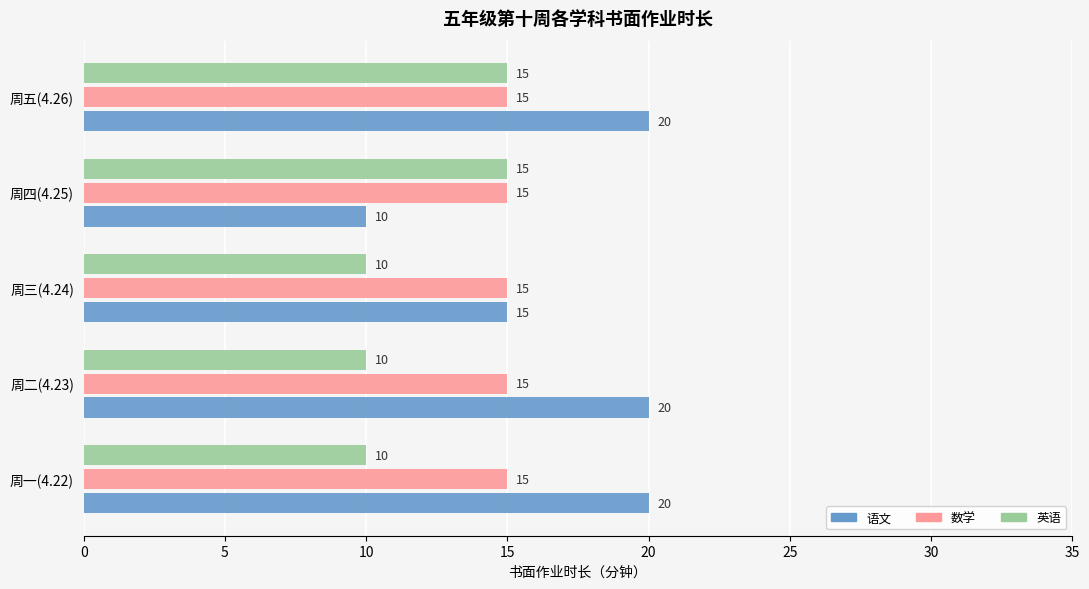

How many categories are shown in the chart?

5